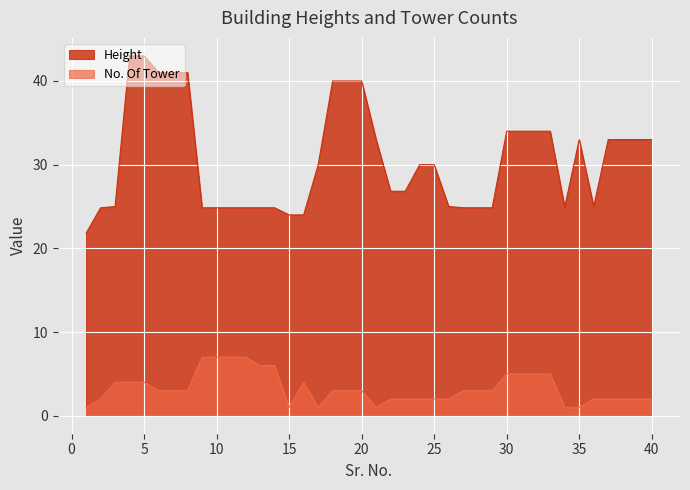

The value of No. Of Tower at 39 is 2.8. True or false?

False